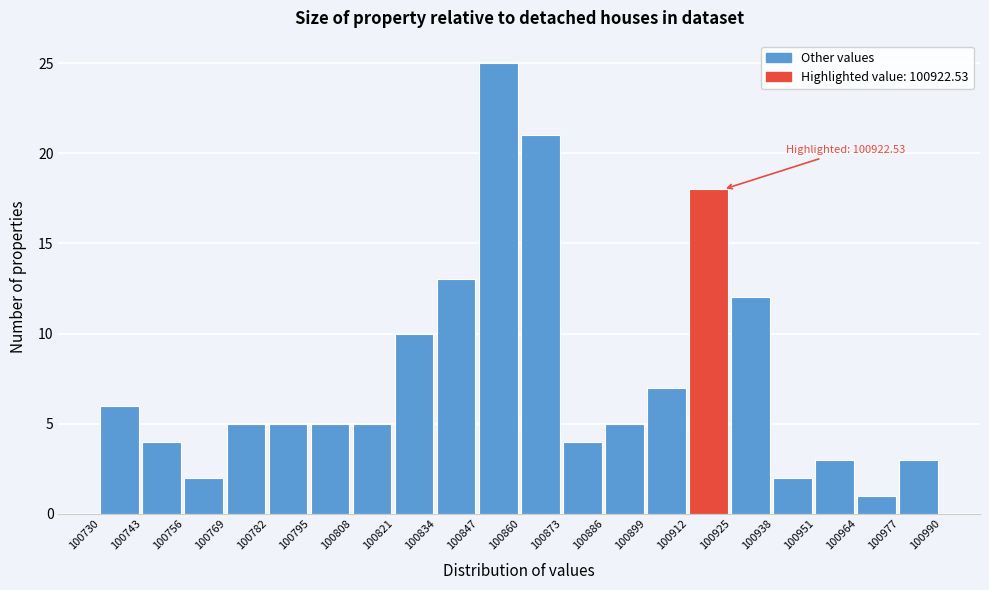

Over which range of the x-axis is the bar tallest?

100847 to 100860